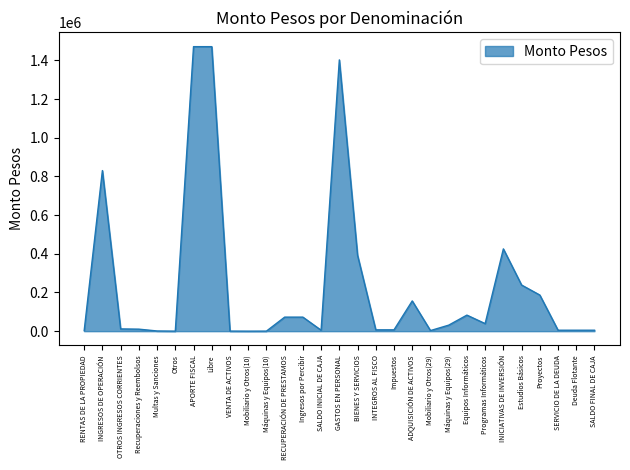

The value at ADQUISICIÓN DE ACTIVOS is 90434. True or false?

False